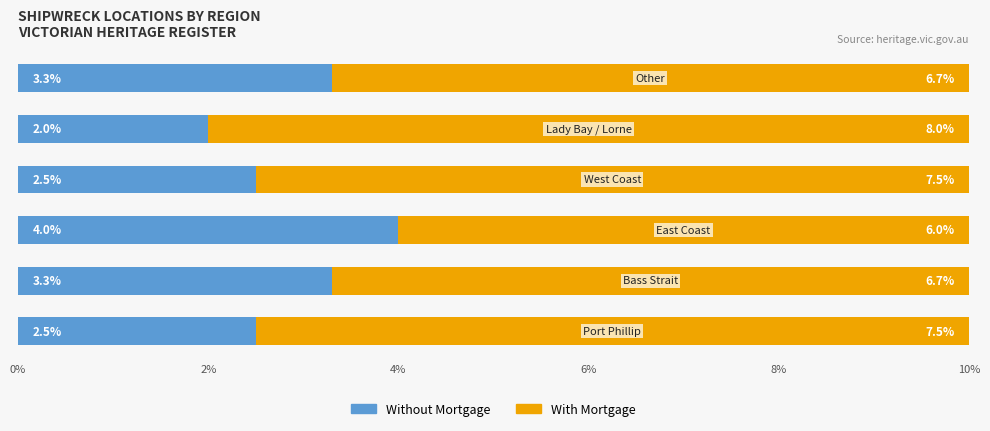

What are all the series names shown in the legend?

Without Mortgage, With Mortgage